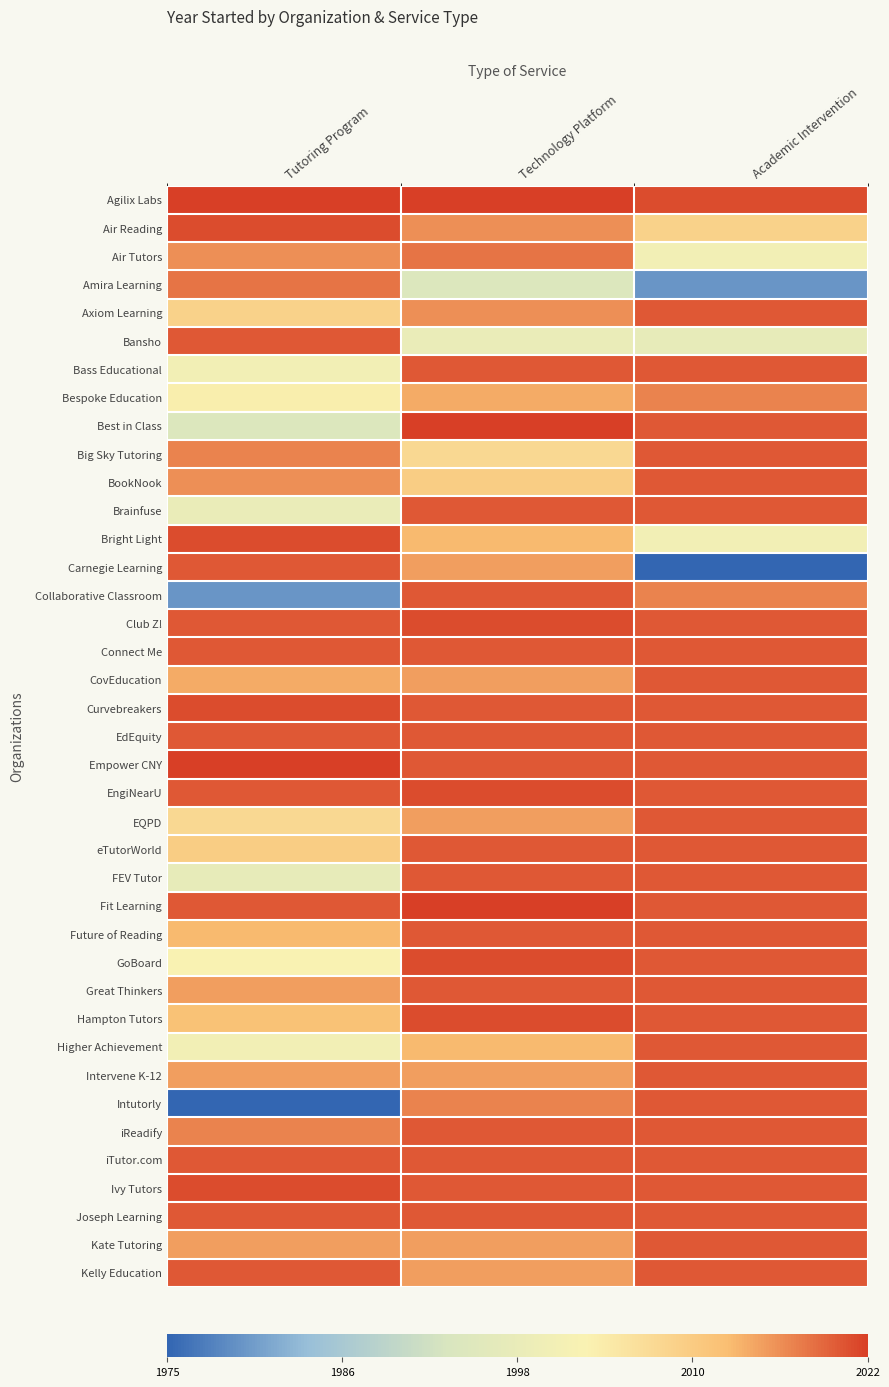

Reading left to right, what are all the values shown in this chart?

Agilix Labs: Tutoring Program=1.0	Technology Platform=1.0	Academic Intervention=1.0
Air Reading: Tutoring Program=1.0	Technology Platform=0.7	Academic Intervention=0.4
Air Tutors: Tutoring Program=0.7	Technology Platform=0.8	Academic Intervention=0.1
Amira Learning: Tutoring Program=0.8	Technology Platform=-0.1	Academic Intervention=-0.8
Axiom Learning: Tutoring Program=0.4	Technology Platform=0.7	Academic Intervention=0.9
Bansho: Tutoring Program=0.9	Technology Platform=0.0	Academic Intervention=-0.0
Bass Educational: Tutoring Program=0.1	Technology Platform=0.9	Academic Intervention=0.9
Bespoke Education: Tutoring Program=0.2	Technology Platform=0.7	Academic Intervention=0.8
Best in Class: Tutoring Program=-0.1	Technology Platform=1.0	Academic Intervention=0.9
Big Sky Tutoring: Tutoring Program=0.8	Technology Platform=0.4	Academic Intervention=0.9
BookNook: Tutoring Program=0.7	Technology Platform=0.5	Academic Intervention=0.9
Brainfuse: Tutoring Program=0.0	Technology Platform=0.9	Academic Intervention=0.9
Bright Light: Tutoring Program=1.0	Technology Platform=0.6	Academic Intervention=0.1
Carnegie Learning: Tutoring Program=0.9	Technology Platform=0.7	Academic Intervention=-1.0
Collaborative Classroom: Tutoring Program=-0.8	Technology Platform=0.9	Academic Intervention=0.8
Club Z!: Tutoring Program=0.9	Technology Platform=1.0	Academic Intervention=0.9
Connect Me: Tutoring Program=0.9	Technology Platform=0.9	Academic Intervention=0.9
CovEducation: Tutoring Program=0.7	Technology Platform=0.7	Academic Intervention=0.9
Curvebreakers: Tutoring Program=1.0	Technology Platform=0.9	Academic Intervention=0.9
EdEquity: Tutoring Program=0.9	Technology Platform=0.9	Academic Intervention=0.9
Empower CNY: Tutoring Program=1.0	Technology Platform=0.9	Academic Intervention=0.9
EngiNearU: Tutoring Program=0.9	Technology Platform=1.0	Academic Intervention=0.9
EQPD: Tutoring Program=0.4	Technology Platform=0.7	Academic Intervention=0.9
eTutorWorld: Tutoring Program=0.5	Technology Platform=0.9	Academic Intervention=0.9
FEV Tutor: Tutoring Program=-0.0	Technology Platform=0.9	Academic Intervention=0.9
Fit Learning: Tutoring Program=0.9	Technology Platform=1.0	Academic Intervention=0.9
Future of Reading: Tutoring Program=0.6	Technology Platform=0.9	Academic Intervention=0.9
GoBoard: Tutoring Program=0.2	Technology Platform=1.0	Academic Intervention=0.9
Great Thinkers: Tutoring Program=0.7	Technology Platform=0.9	Academic Intervention=0.9
Hampton Tutors: Tutoring Program=0.6	Technology Platform=1.0	Academic Intervention=0.9
Higher Achievement: Tutoring Program=0.1	Technology Platform=0.6	Academic Intervention=0.9
Intervene K-12: Tutoring Program=0.7	Technology Platform=0.7	Academic Intervention=0.9
Intutorly: Tutoring Program=-1.0	Technology Platform=0.8	Academic Intervention=0.9
iReadify: Tutoring Program=0.8	Technology Platform=0.9	Academic Intervention=0.9
iTutor.com: Tutoring Program=0.9	Technology Platform=0.9	Academic Intervention=0.9
Ivy Tutors: Tutoring Program=1.0	Technology Platform=0.9	Academic Intervention=0.9
Joseph Learning: Tutoring Program=0.9	Technology Platform=0.9	Academic Intervention=0.9
Kate Tutoring: Tutoring Program=0.7	Technology Platform=0.7	Academic Intervention=0.9
Kelly Education: Tutoring Program=0.9	Technology Platform=0.7	Academic Intervention=0.9